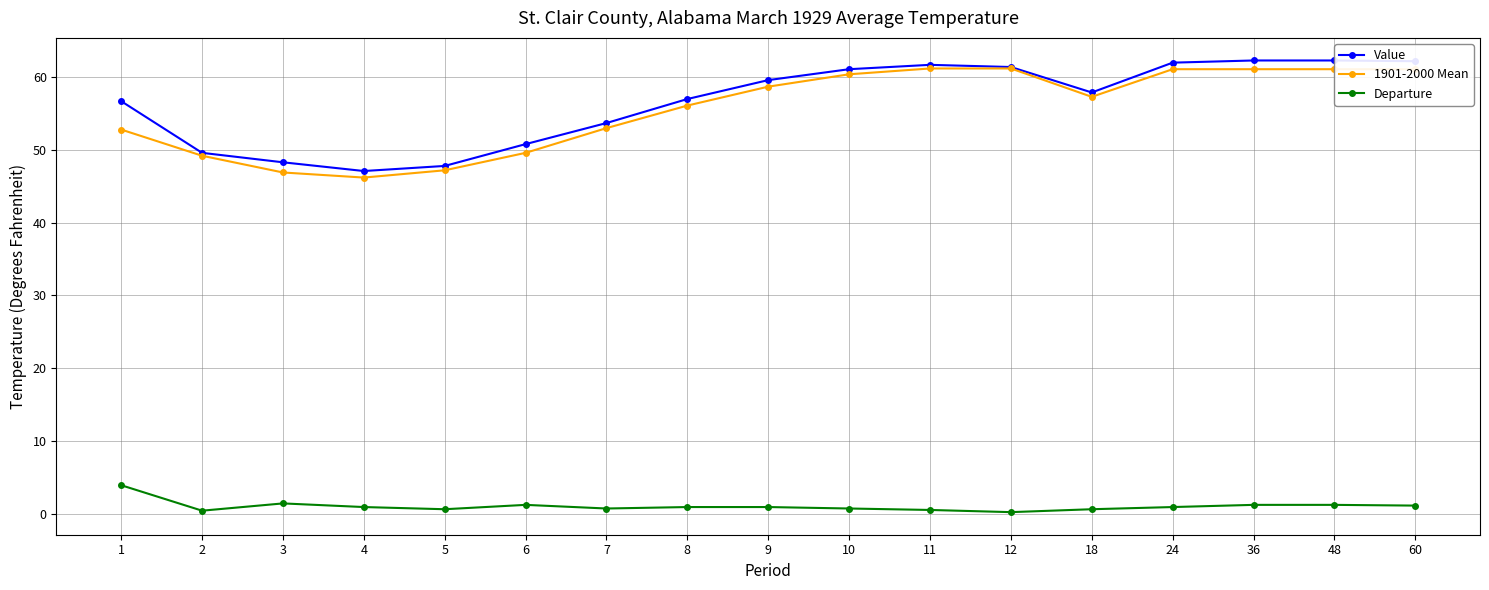

Reading left to right, what are all the values shown in this chart?

Value: 56.7	49.6	48.3	47.1	47.8	50.8	53.7	57.0	59.6	61.1	61.7	61.4	57.9	62.0	62.3	62.3	62.2
1901-2000 Mean: 52.8	49.2	46.9	46.2	47.2	49.6	53.0	56.1	58.7	60.4	61.2	61.2	57.3	61.1	61.1	61.1	61.1
Departure: 3.9	0.4	1.4	0.9	0.6	1.2	0.7	0.9	0.9	0.7	0.5	0.2	0.6	0.9	1.2	1.2	1.1